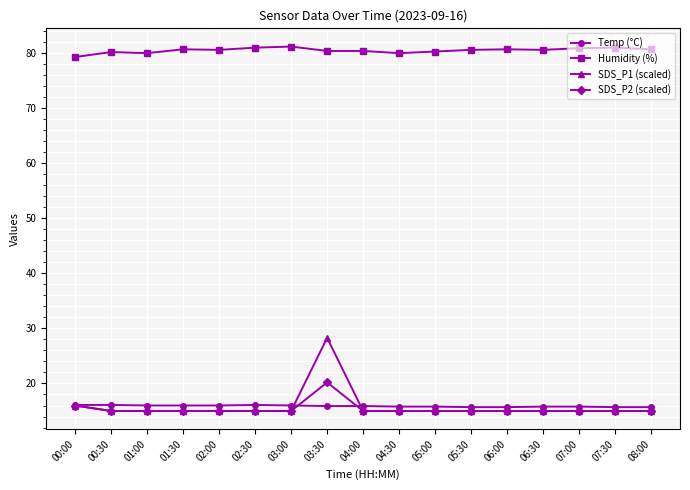

Which series has the widest spread of values?

SDS_P1 (scaled)